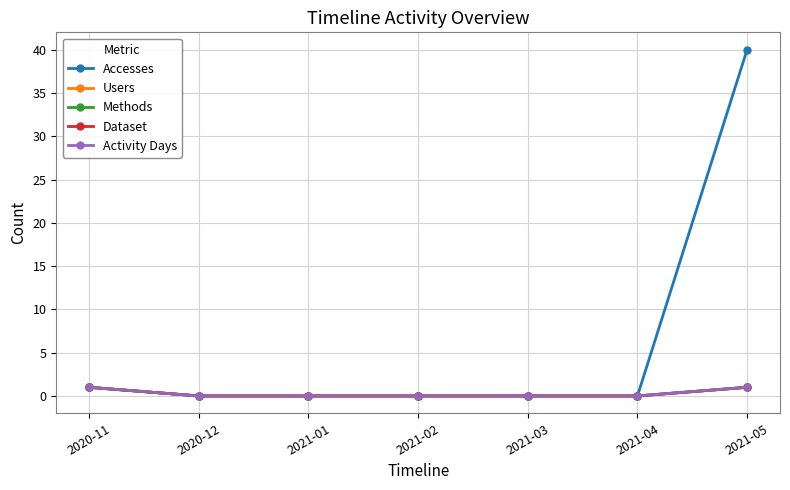

Does the chart have visible grid lines?

Yes